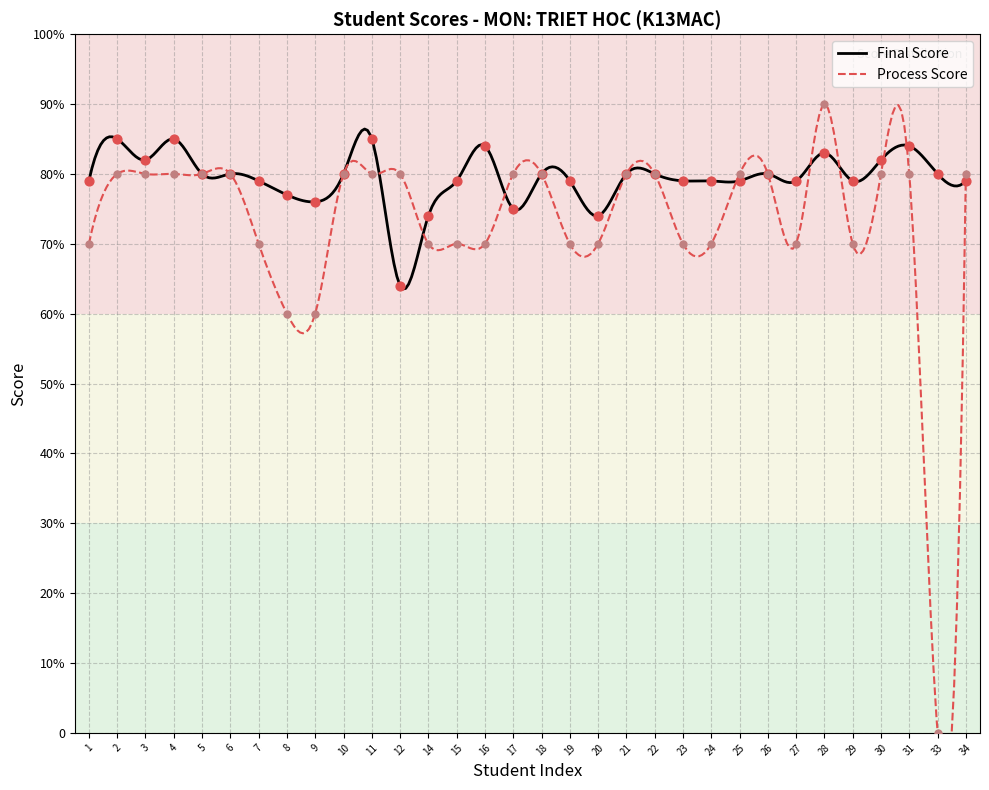

Between 28 and 1, which is larger?

28